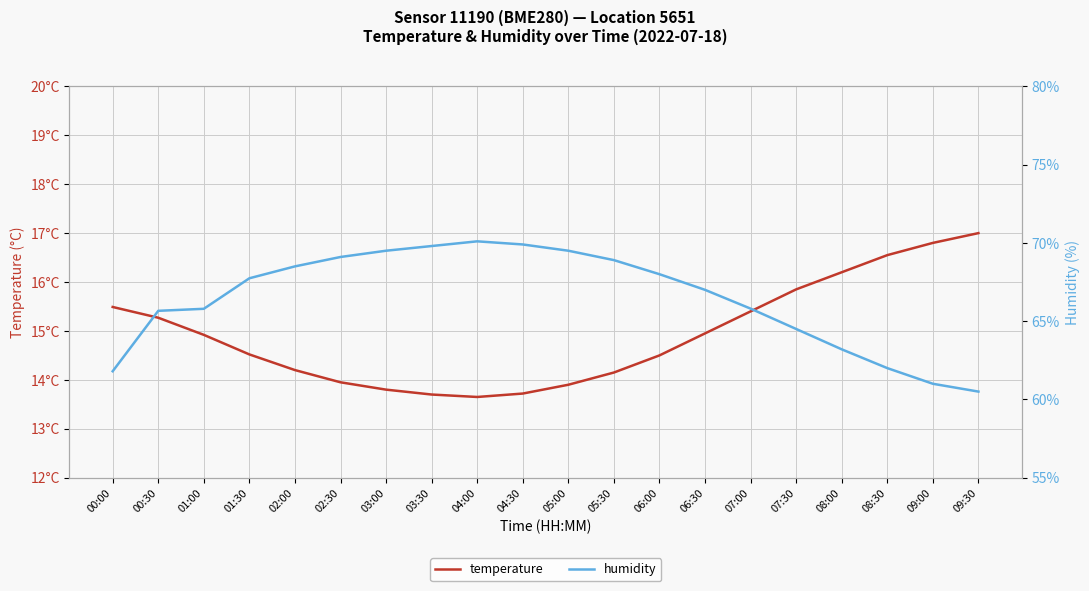

How many data points in temperature are less than 14?

6